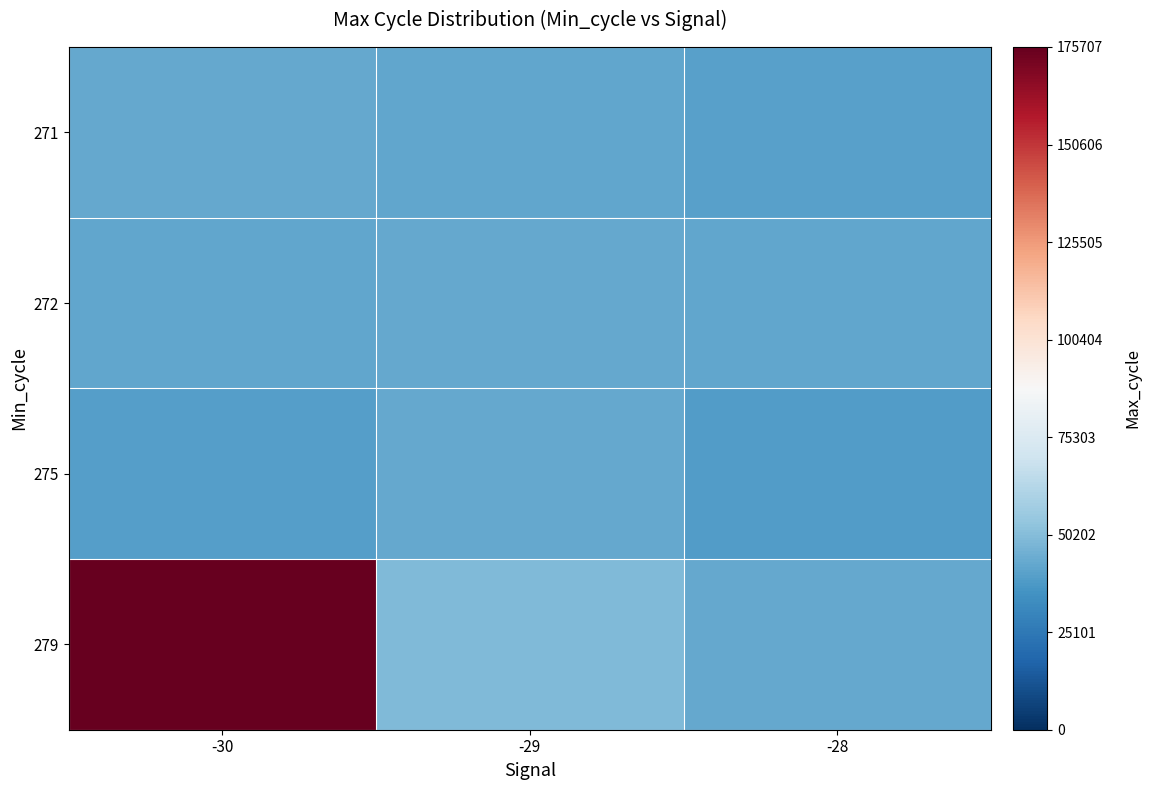

Reading left to right, what are all the values shown in this chart?

271: -30=42875	-29=41952	-28=39958
272: -30=42226	-29=43082	-28=42194
275: -30=39805	-29=42988	-28=38766
279: -30=175707	-29=49147	-28=43012